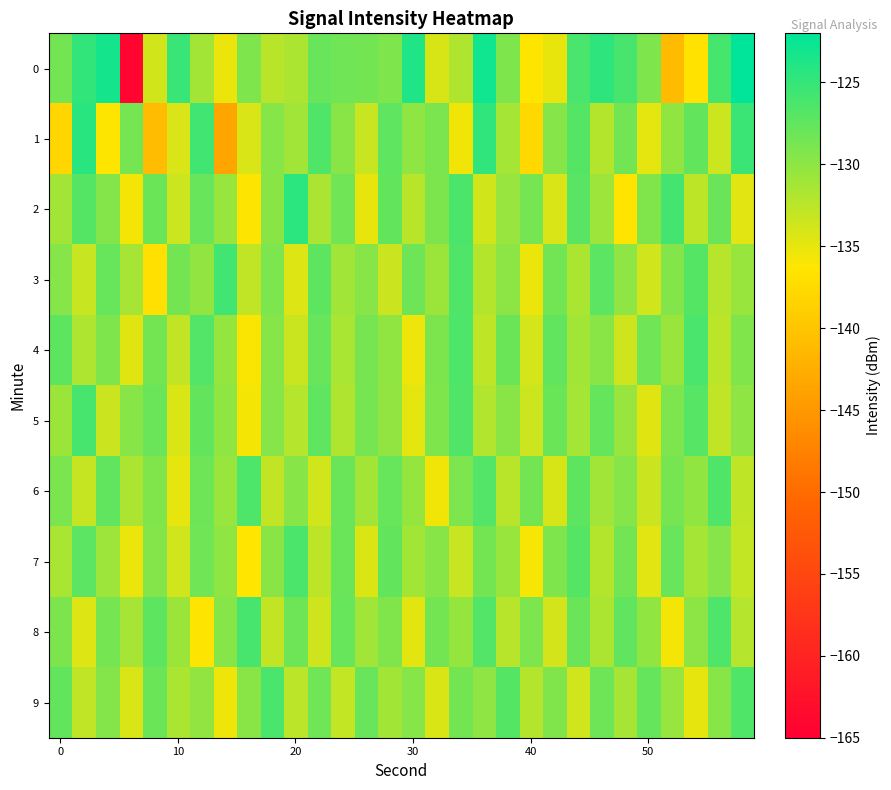

Count the number of data series in this chart.

10